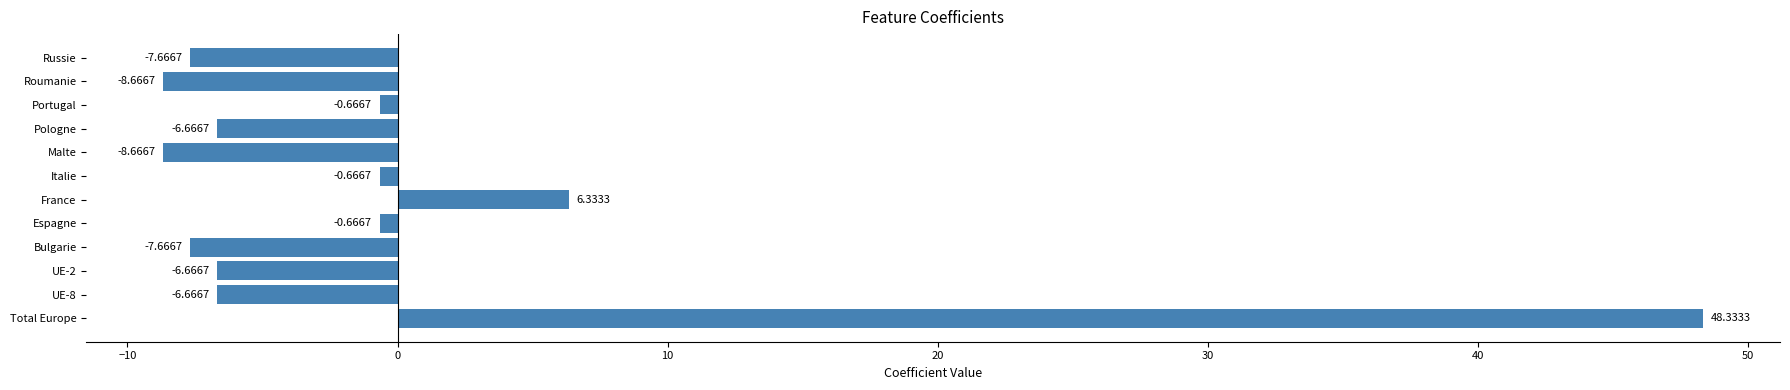

What is the difference between the values at UE-8 and Italie?

6.0